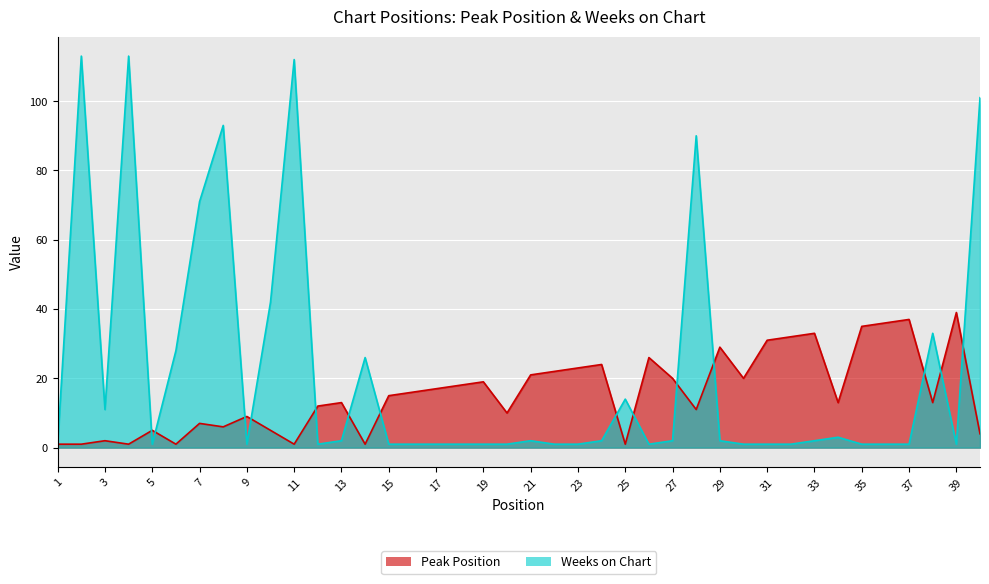

What is the sum of all Peak Position values?

630